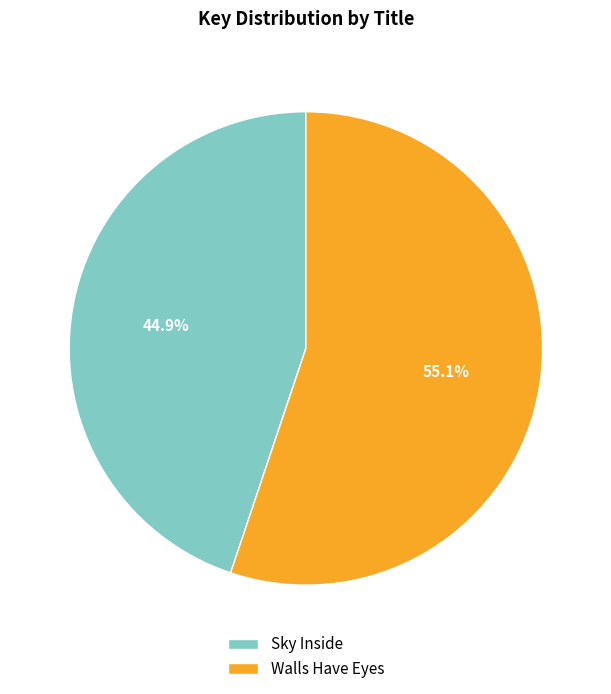

Is it true that Sky Inside is 56% of the pie?

False